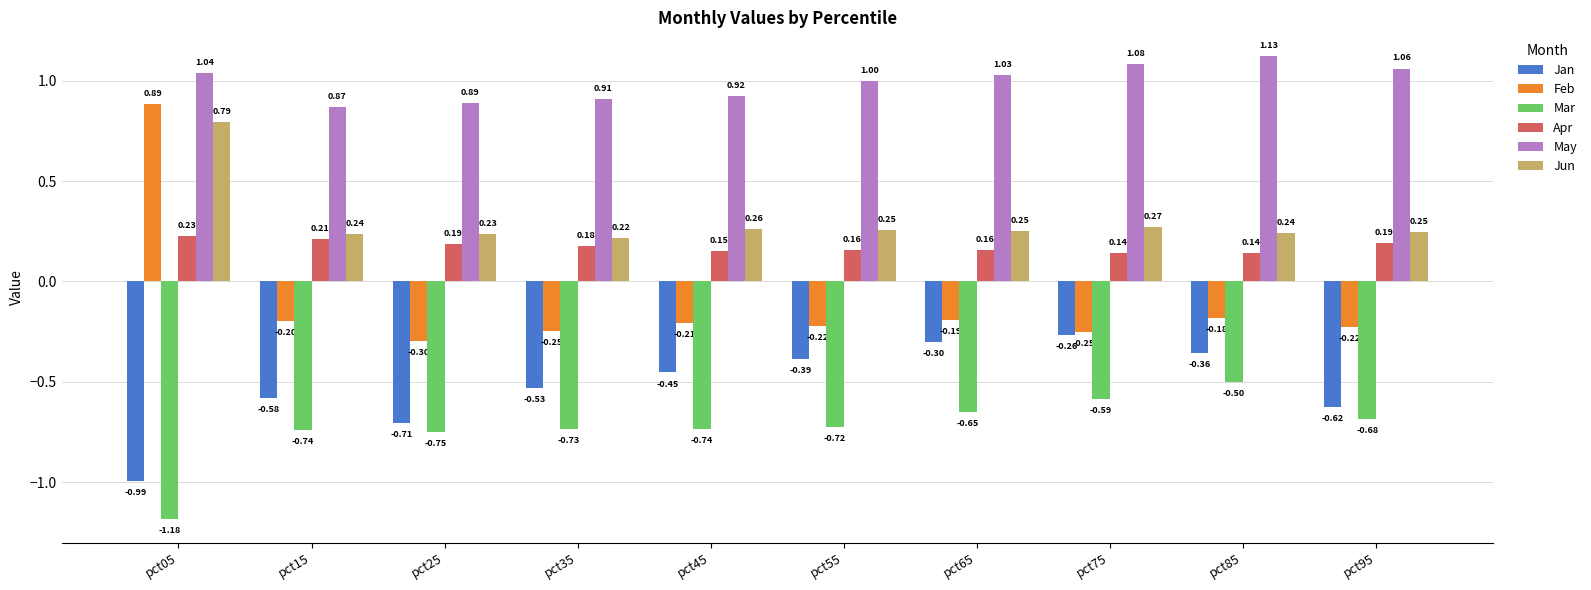

Which series has the largest total across all categories?

May